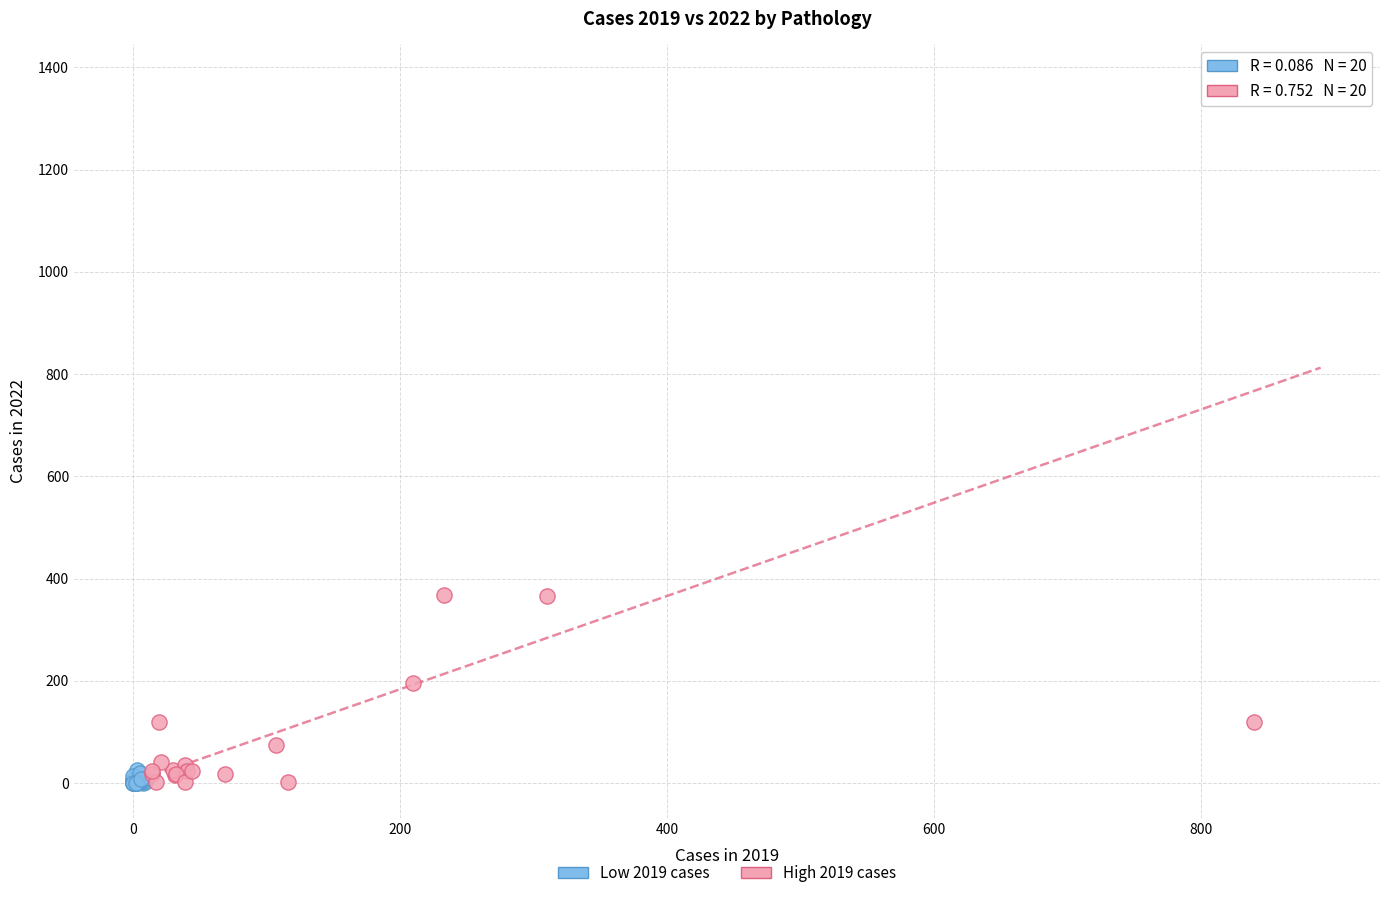

Which series has the widest spread of Y values?

High 2019 cases